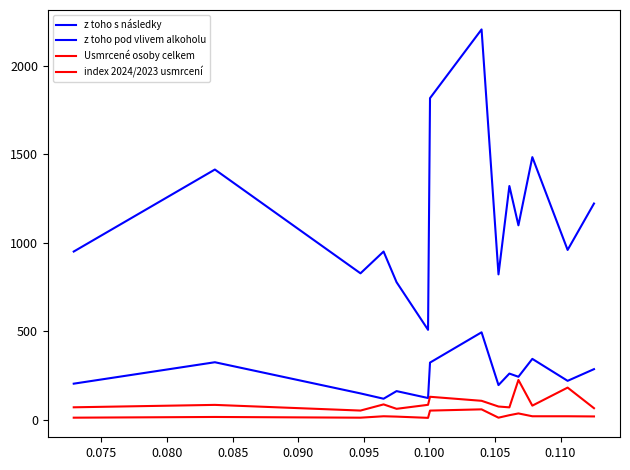

Does the chart have visible grid lines?

No